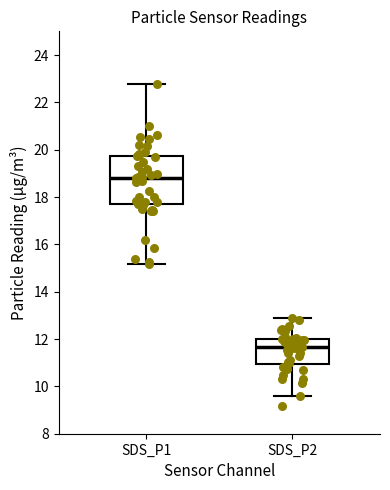

Which box has the highest median line?

SDS_P1